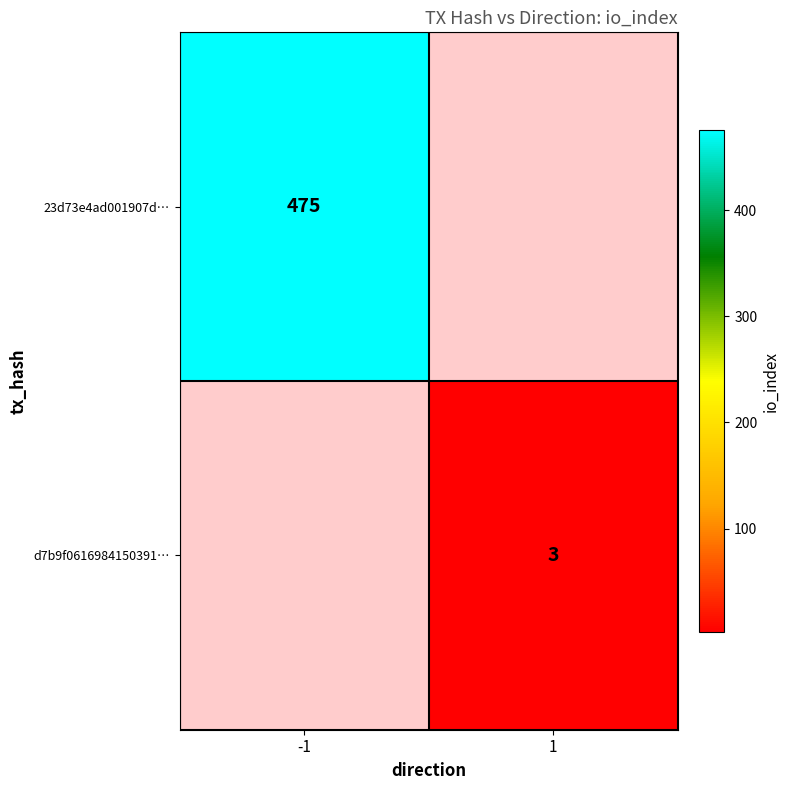

The value of d7b9f0616984150391… at 1 is 3. True or false?

True